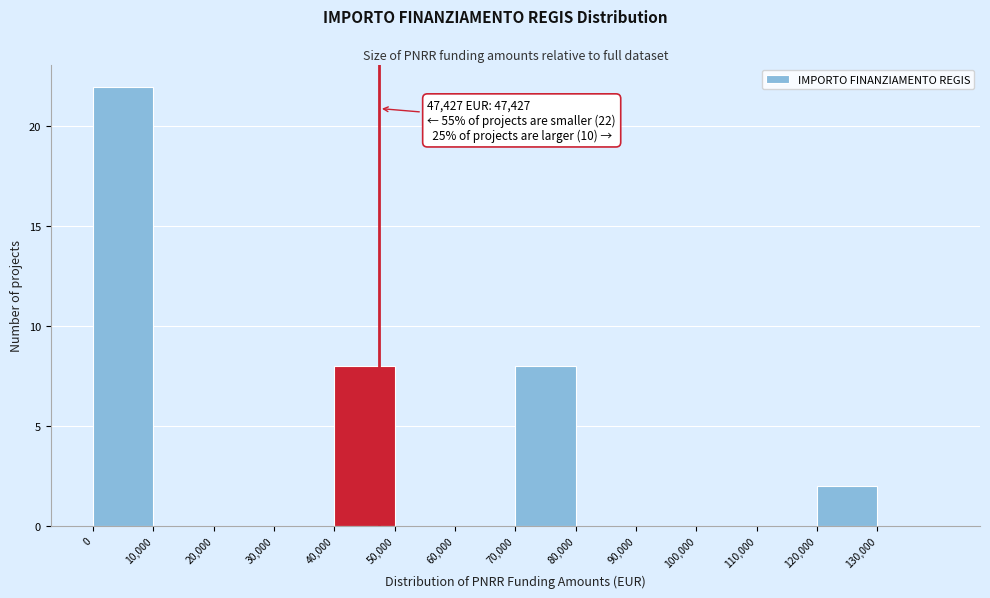

Which range on the x-axis has the tallest bar?

0 to 10000